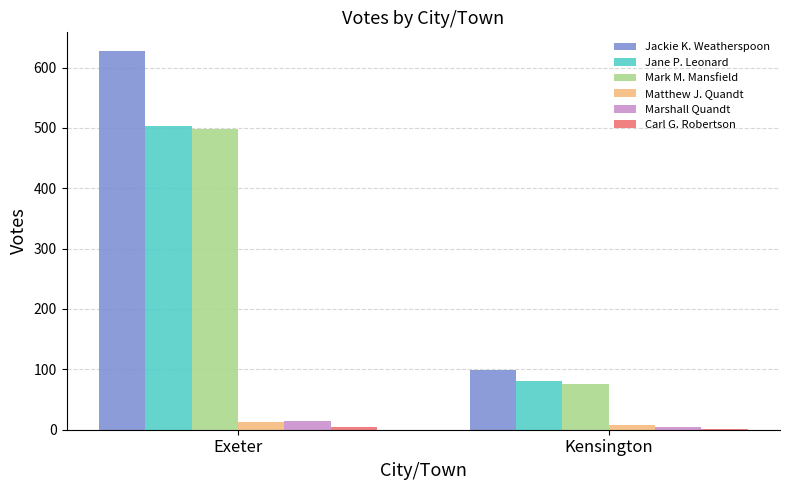

What is the label of the 2nd bar from the right?

Exeter